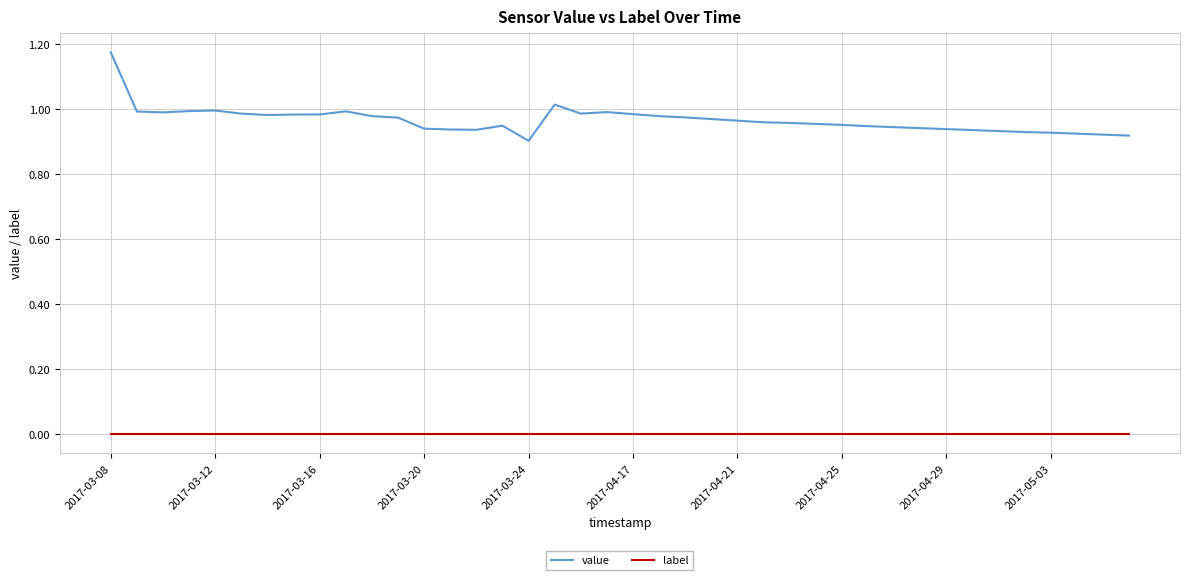

True or false: label and value cross at least once.

False